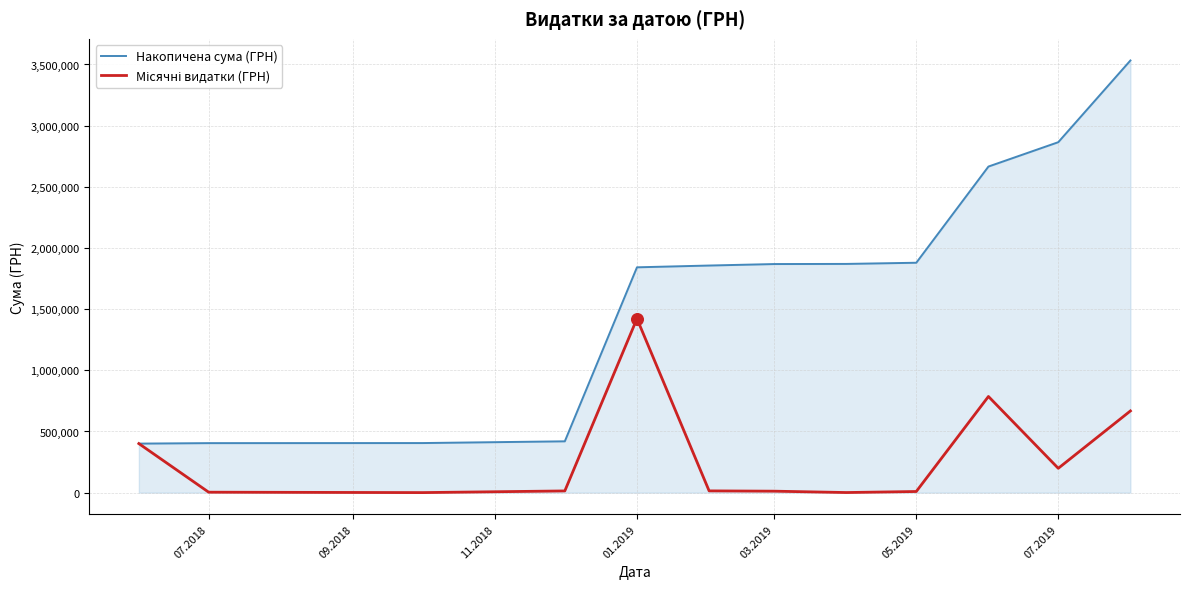

Which series has the largest total across all categories?

Накопичена сума (ГРН)